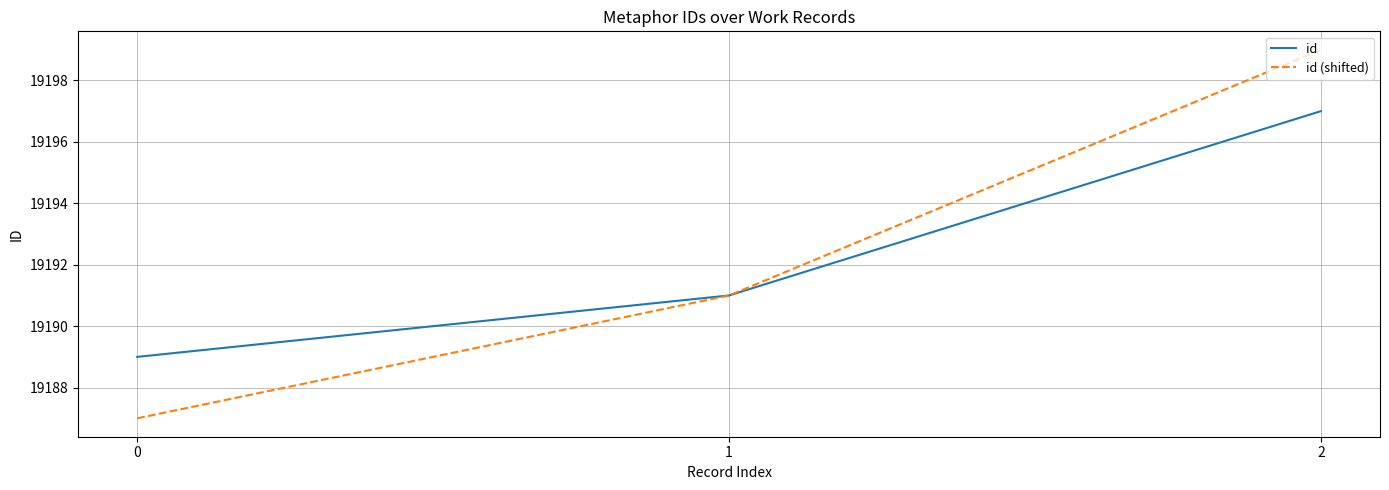

What is the maximum value for id (shifted)?

19199